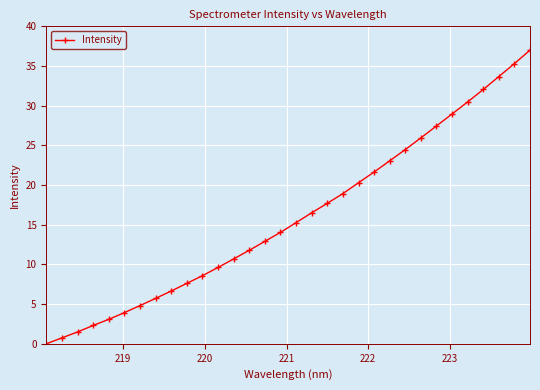

What is the greatest value displayed?

37.0